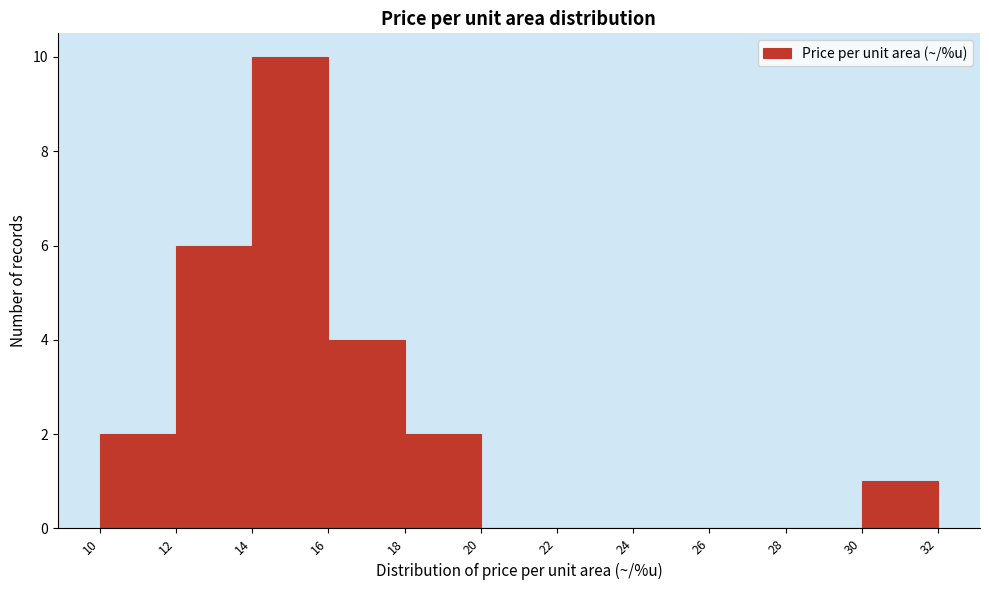

Reading left to right, transcribe this chart: for each bar, give the range it covers on the x-axis and its height. The values are not printed on the chart, so give them approximately, as read against the axis.

10 to 12: 2
12 to 14: 6
14 to 16: 10
16 to 18: 4
18 to 20: 2
20 to 22: 0
22 to 24: 0
24 to 26: 0
26 to 28: 0
28 to 30: 0
30 to 32: 1